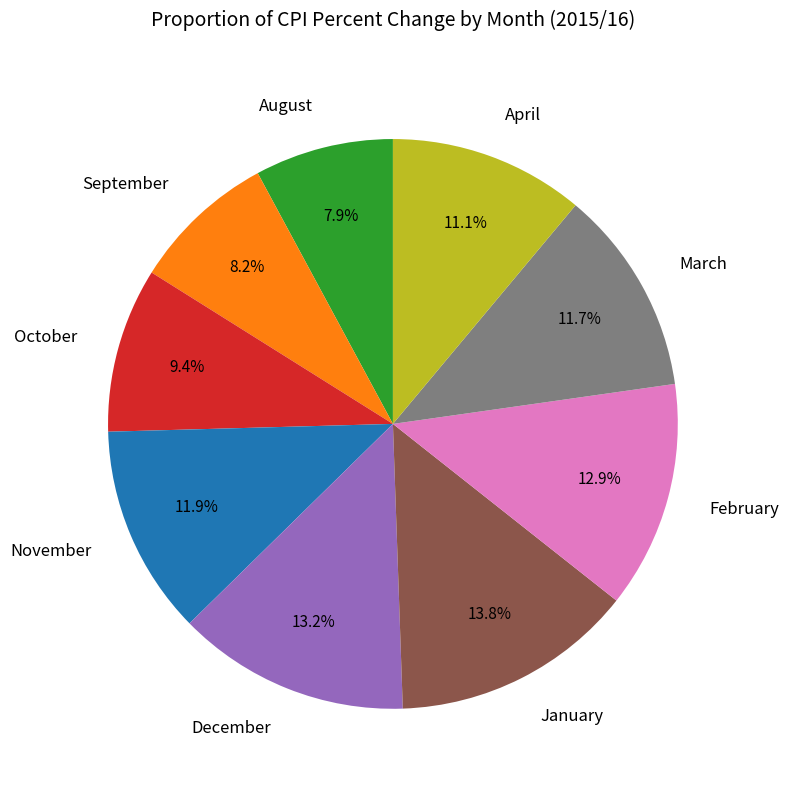

Approximately how many times larger is the value at March compared to December?

0.9